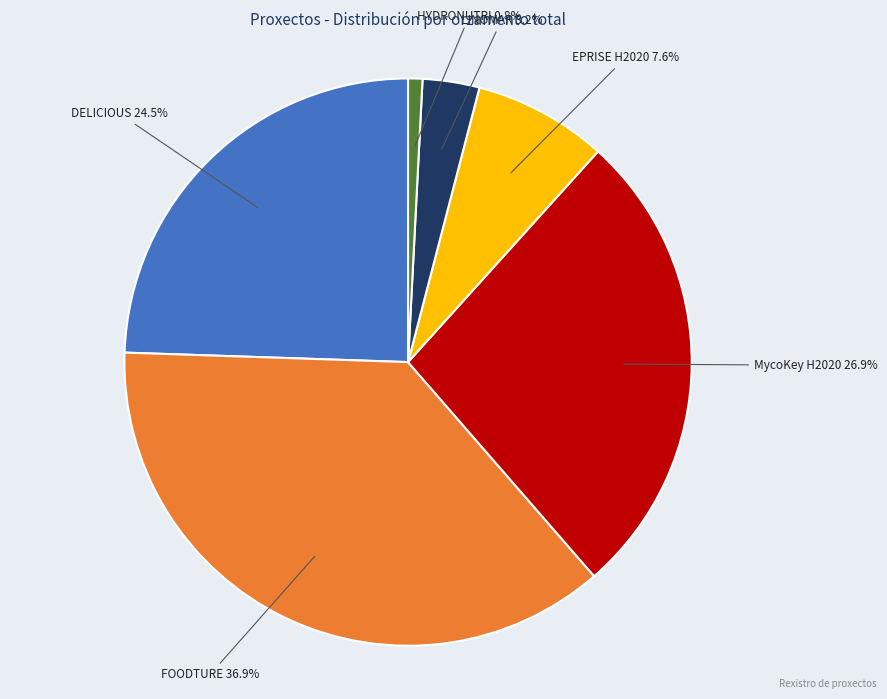

Is there a majority slice in this chart?

No